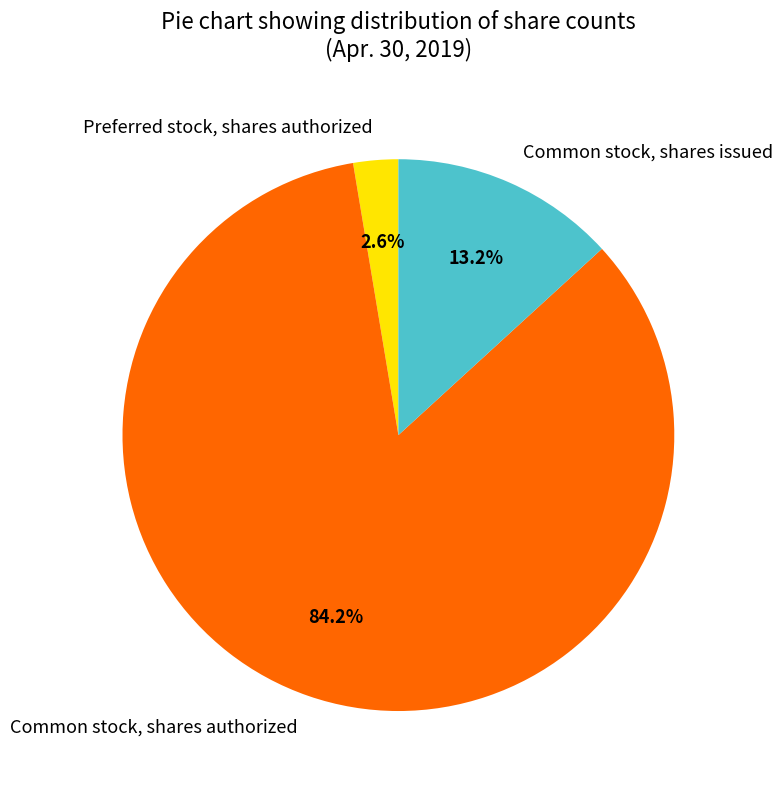

To the nearest percent, what is the combined percentage of Common stock, shares authorized and Preferred stock, shares authorized?

87%